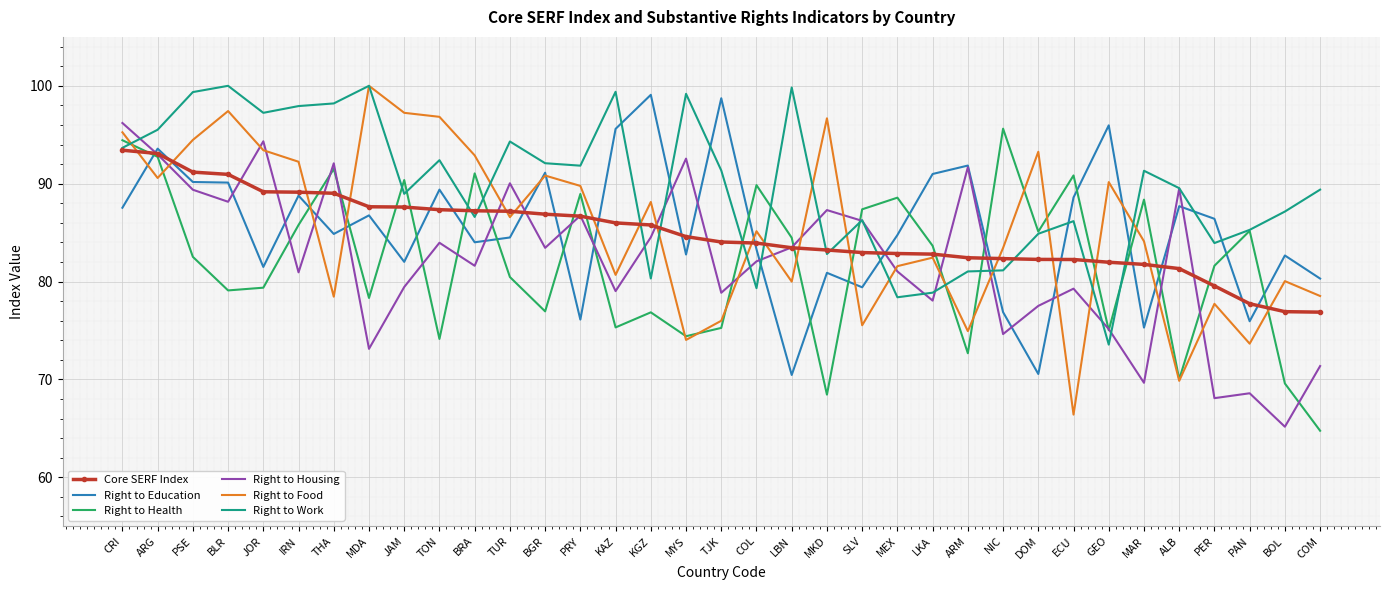

True or false: Right to Work has a value of 92.4 at TON.

True